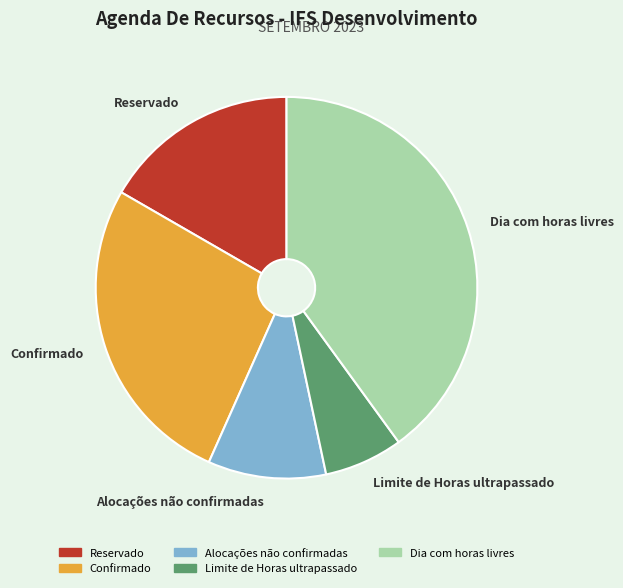

Rank the categories by value from highest to lowest.

Dia com horas livres, Confirmado, Reservado, Alocações não confirmadas, Limite de Horas ultrapassado